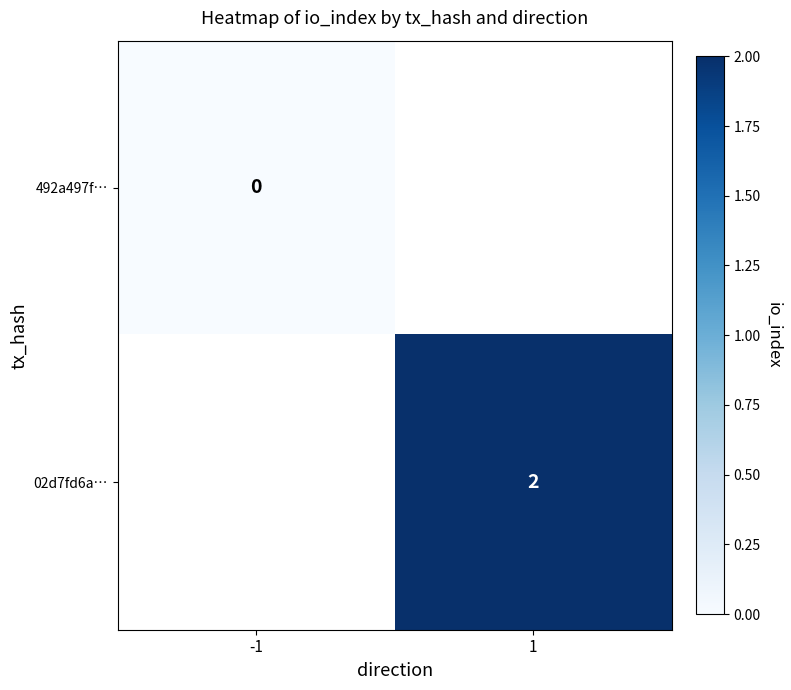

True or false: 02d7fd6a… has a value of 3 at 1.

False